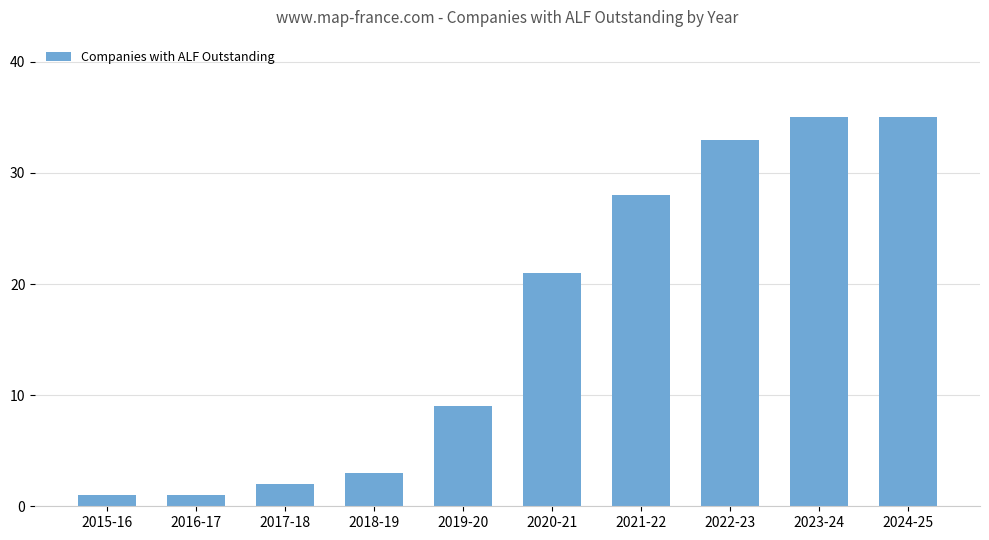

How many data points are less than 21?

5